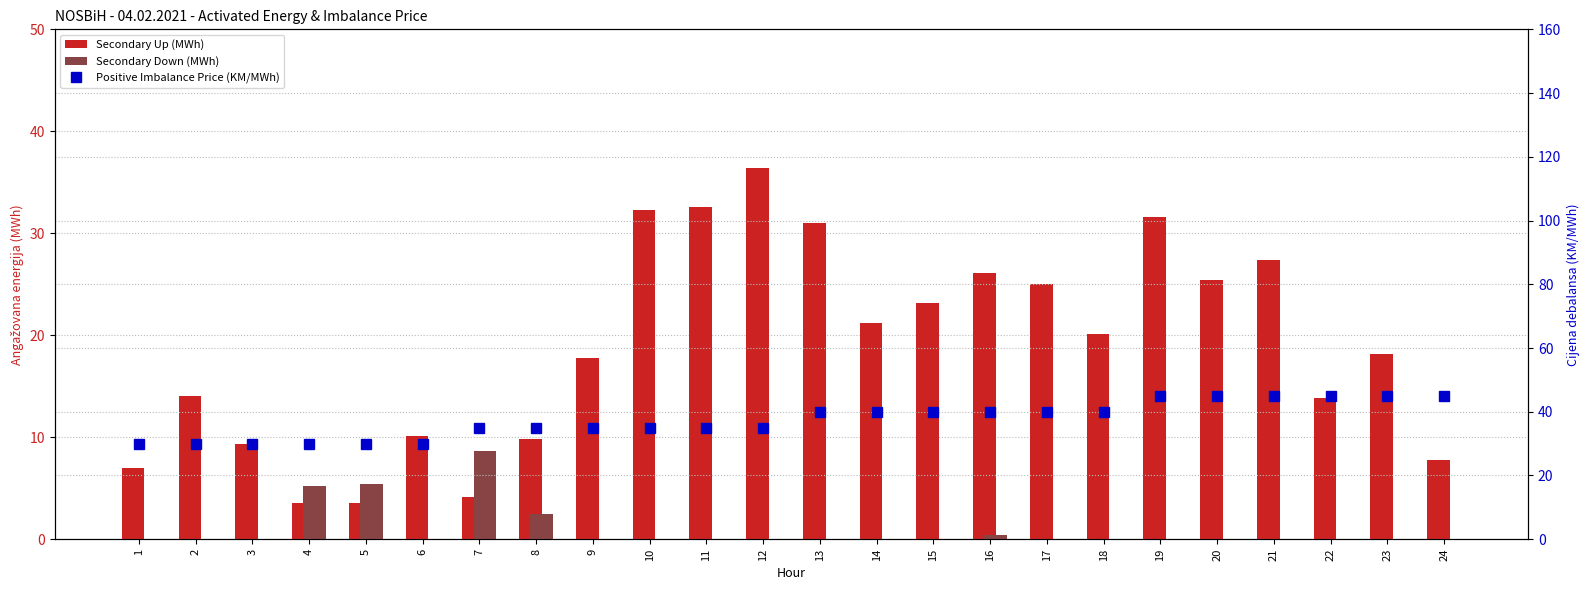

What are all the series names shown in the legend?

Secondary Up (MWh), Secondary Down (MWh), Positive Imbalance Price (KM/MWh)